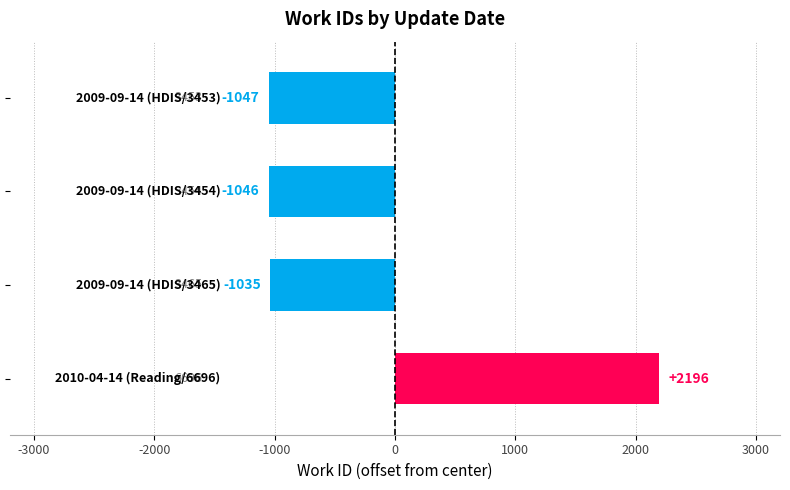

What is the maximum value shown in the chart?

2196